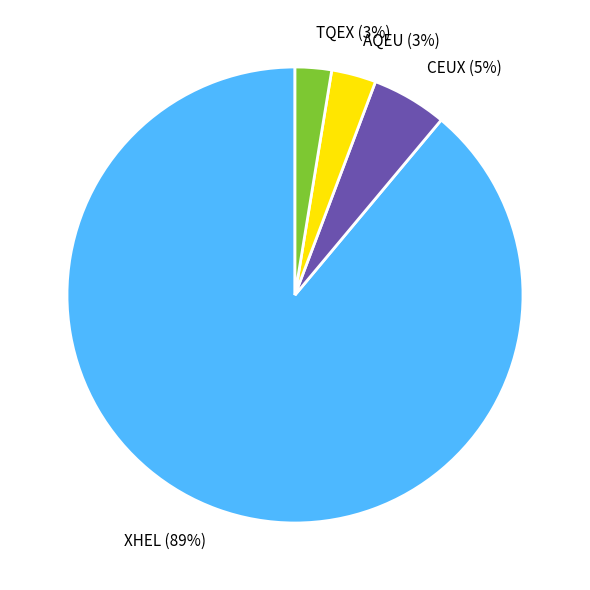

True or false: AQEU accounts for 3% of the total.

True